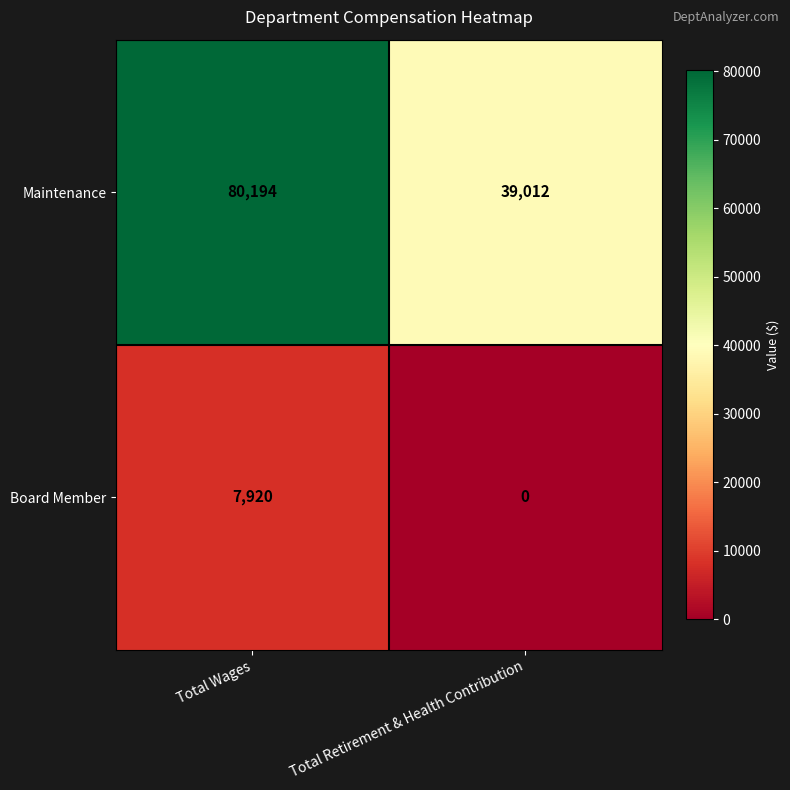

Which series has the largest range (max minus min)?

Maintenance